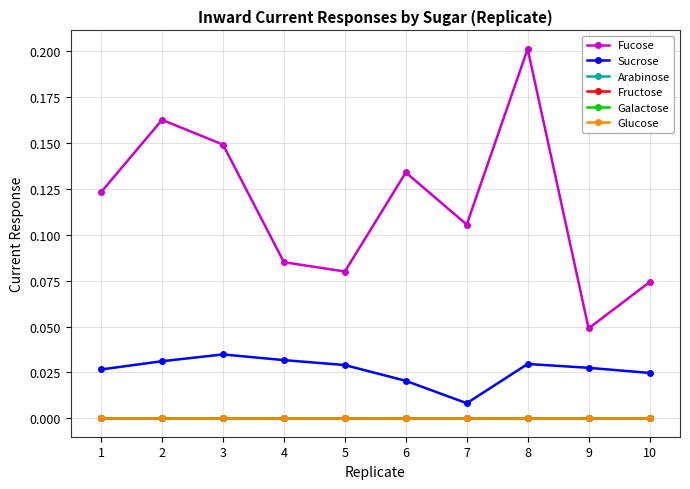

Is this an area chart (filled region under the line)?

No